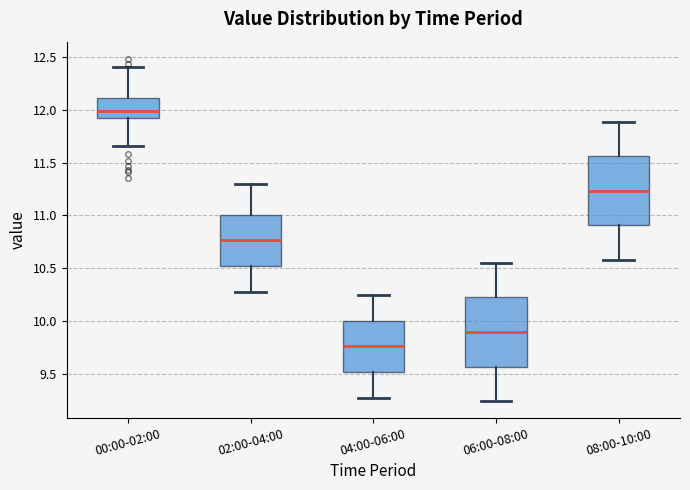

Reading left to right, read every box against the y-axis: the position of its median line, the range the box covers, and the ends of its whiskers. The values are not printed on the chart, so give them approximately, as read against the axis.

00:00-02:00: median 12.00, box 11.90 to 12.10, whiskers 11.65 to 12.40
02:00-04:00: median 10.75, box 10.50 to 11.00, whiskers 10.30 to 11.30
04:00-06:00: median 9.75, box 9.50 to 10.00, whiskers 9.30 to 10.25
06:00-08:00: median 9.90, box 9.55 to 10.25, whiskers 9.25 to 10.55
08:00-10:00: median 11.25, box 10.90 to 11.55, whiskers 10.60 to 11.90